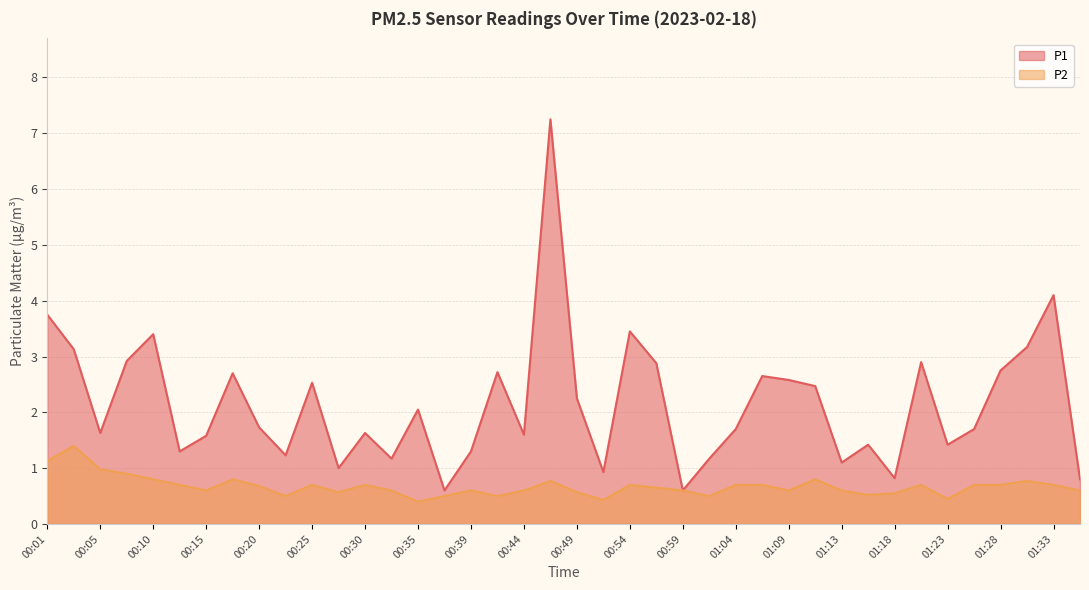

True or false: P1 has a value of 3.6 at 01:11.

False